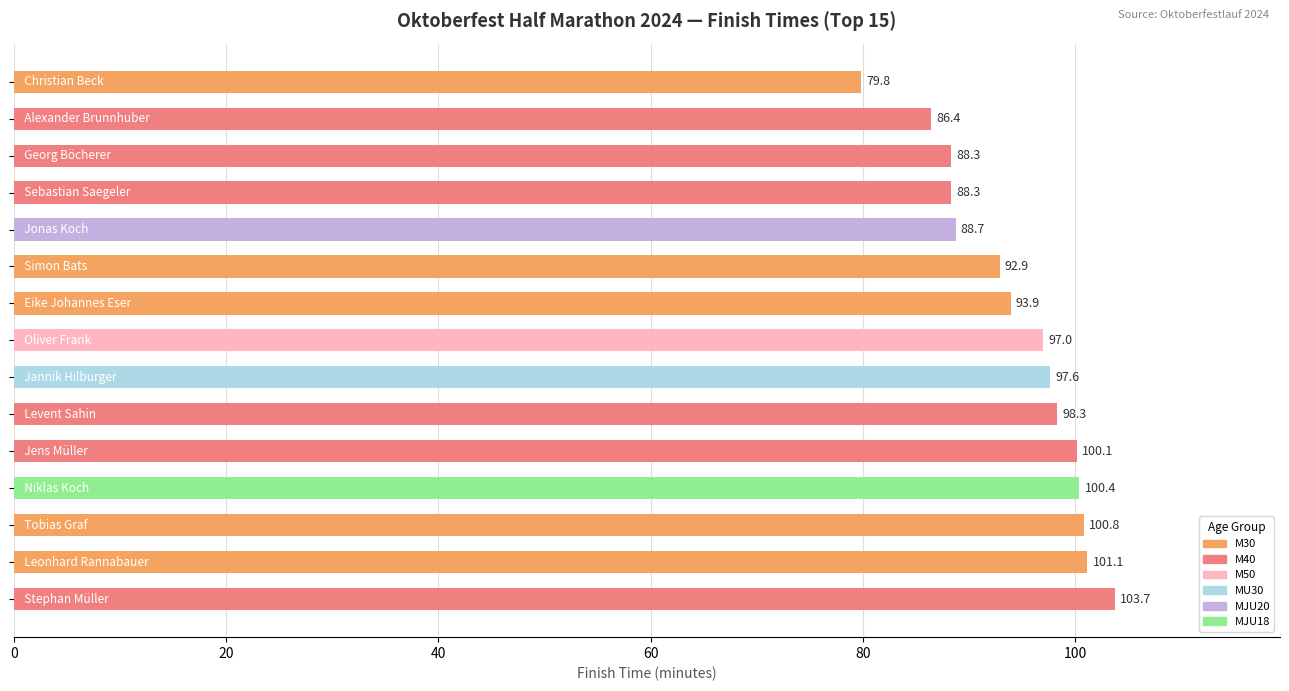

What is the difference between the second highest and second lowest values?

14.7